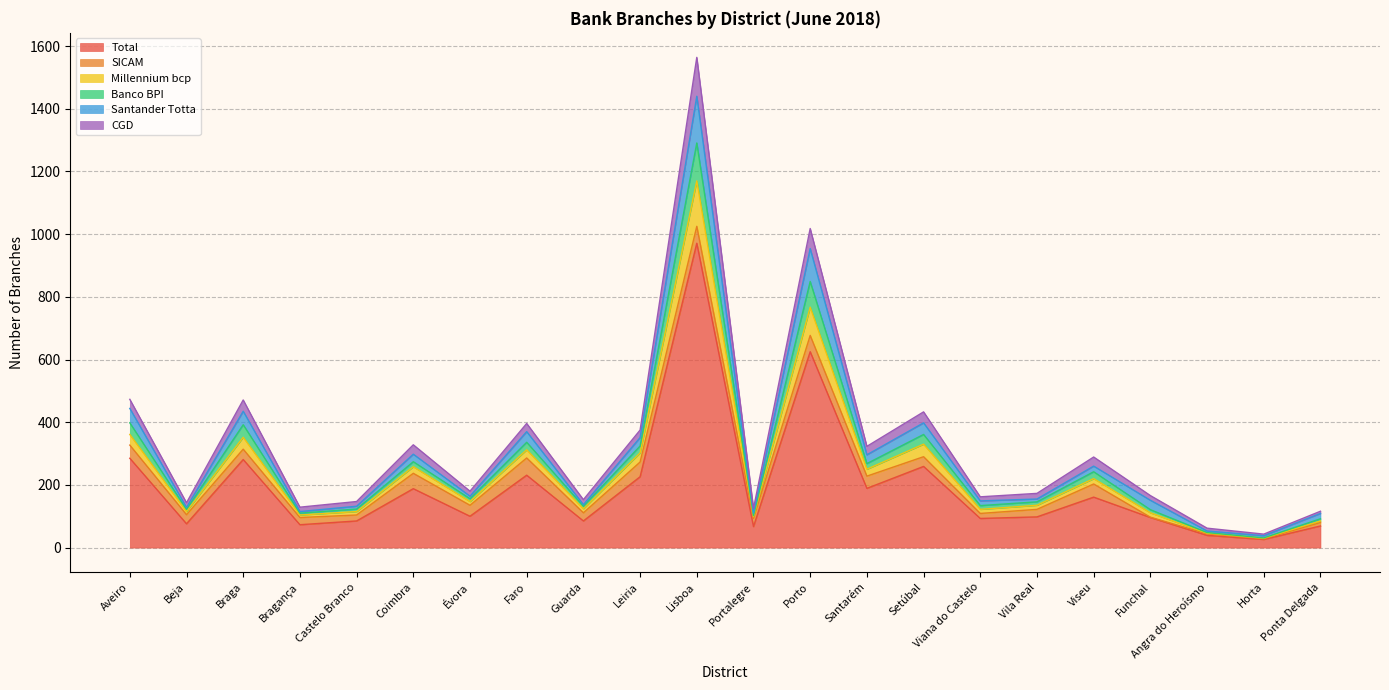

Does the chart have visible grid lines?

Yes